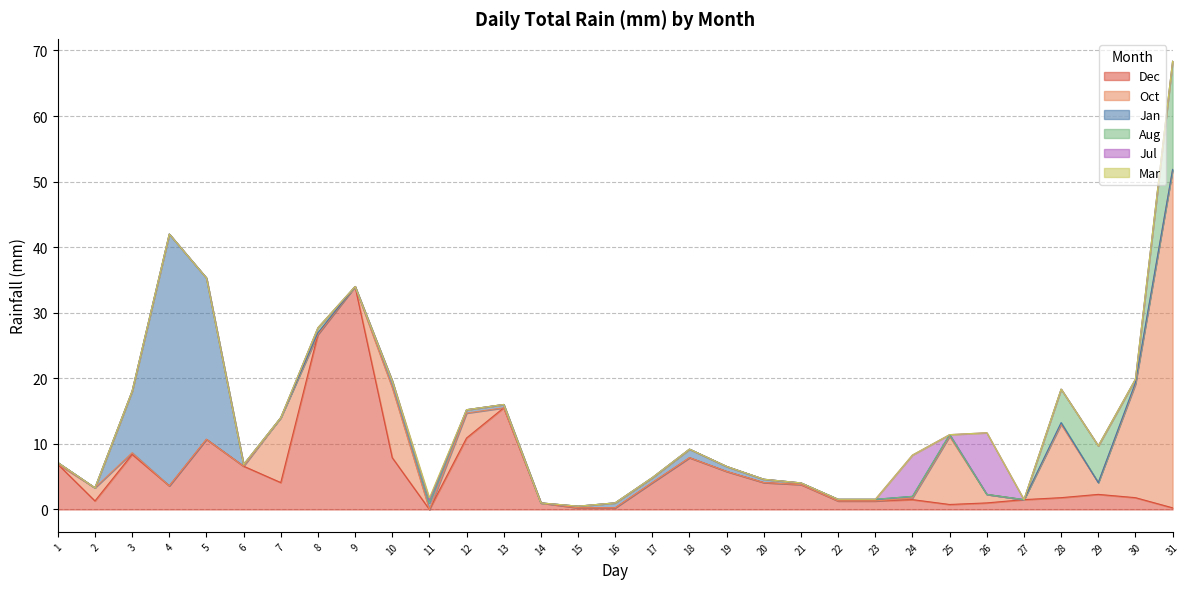

At which label does Oct reach its minimum?

1